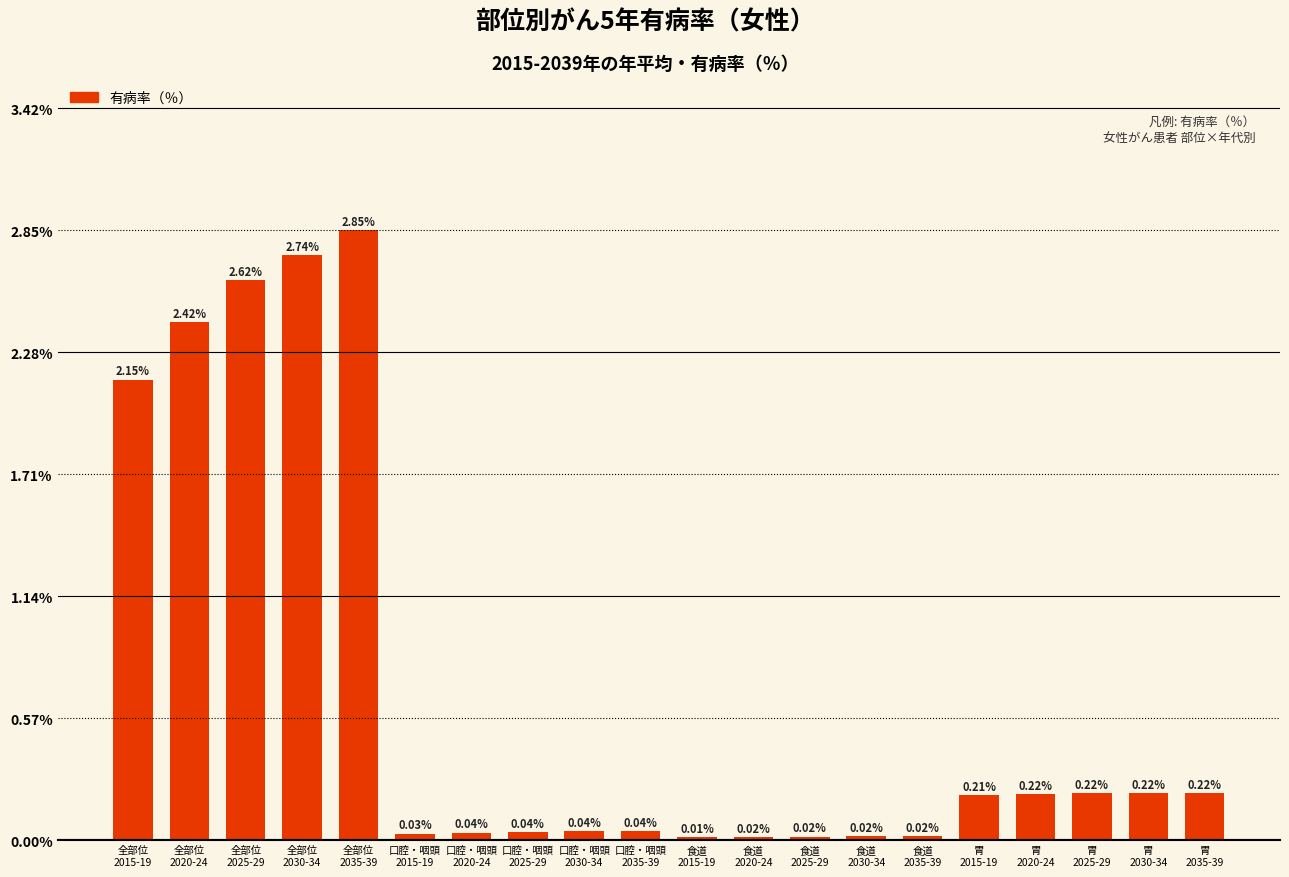

What is the average value?

0.7